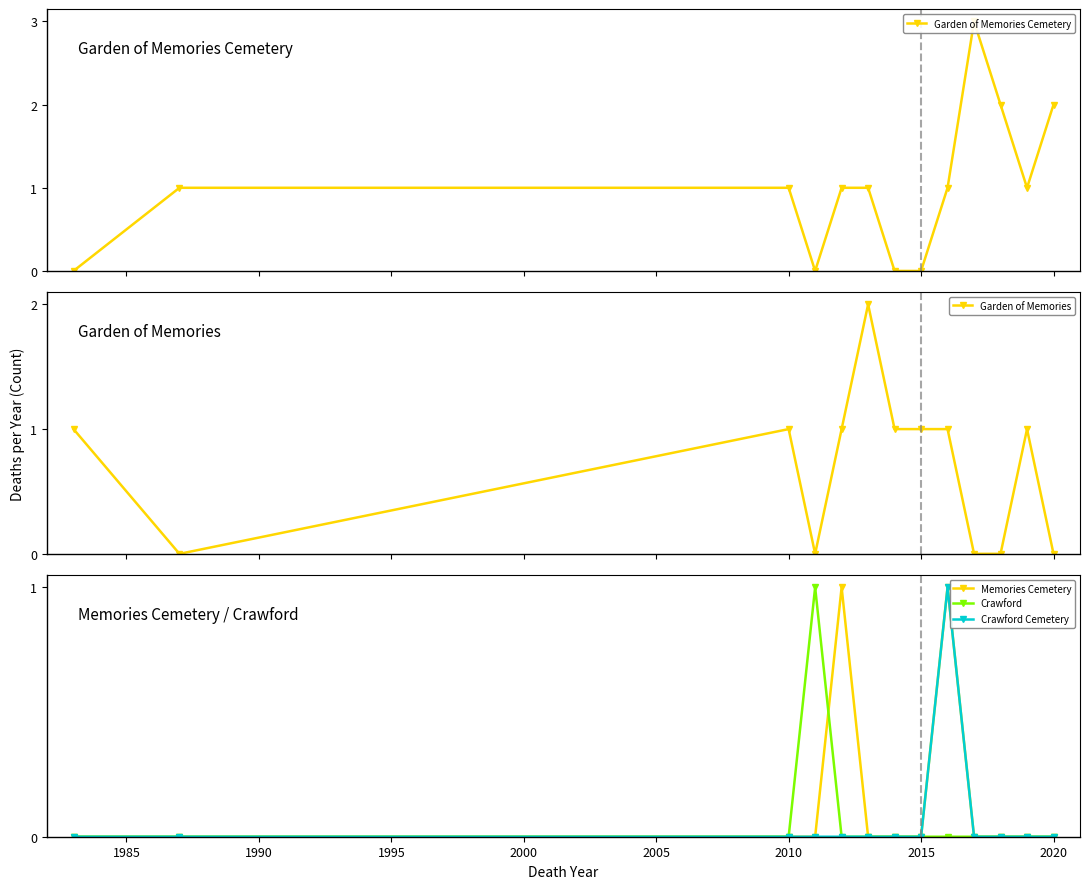

True or false: Garden of Memories has more than 0 points higher than both neighbors.

True